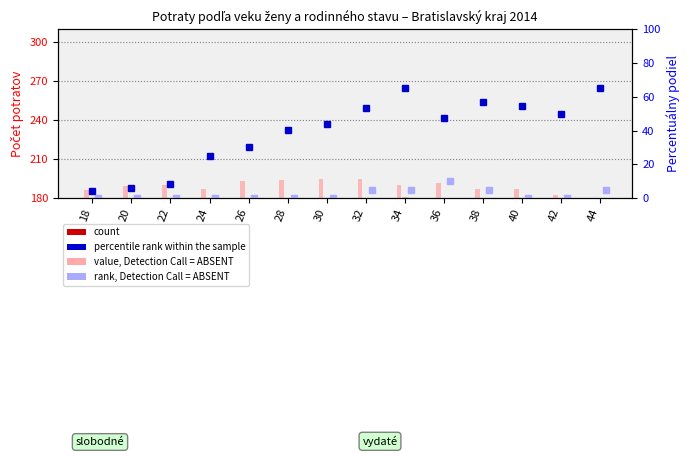

At which label is the value closest to 121?

18